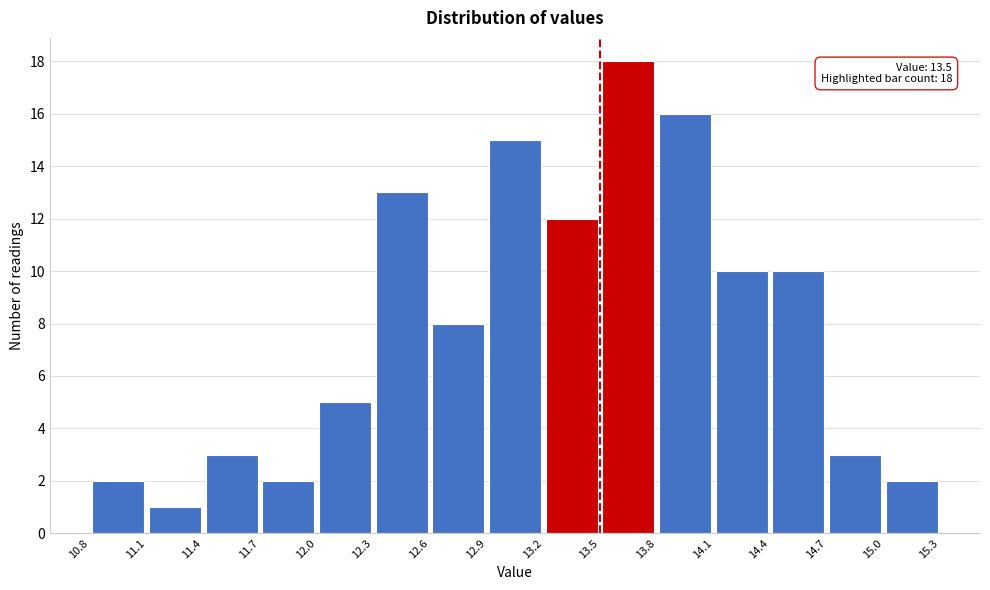

Over which range of the x-axis is the bar tallest?

13.5 to 13.8